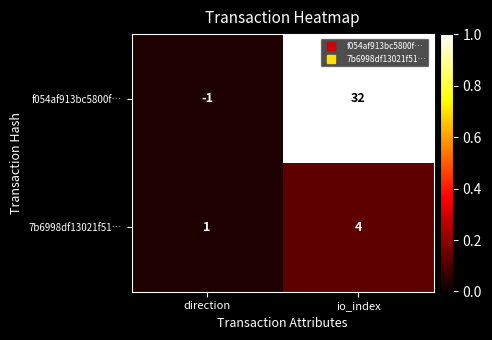

List the series in order of their overall mean, lowest first.

7b6998df13021f51…, f054af913bc5800f…